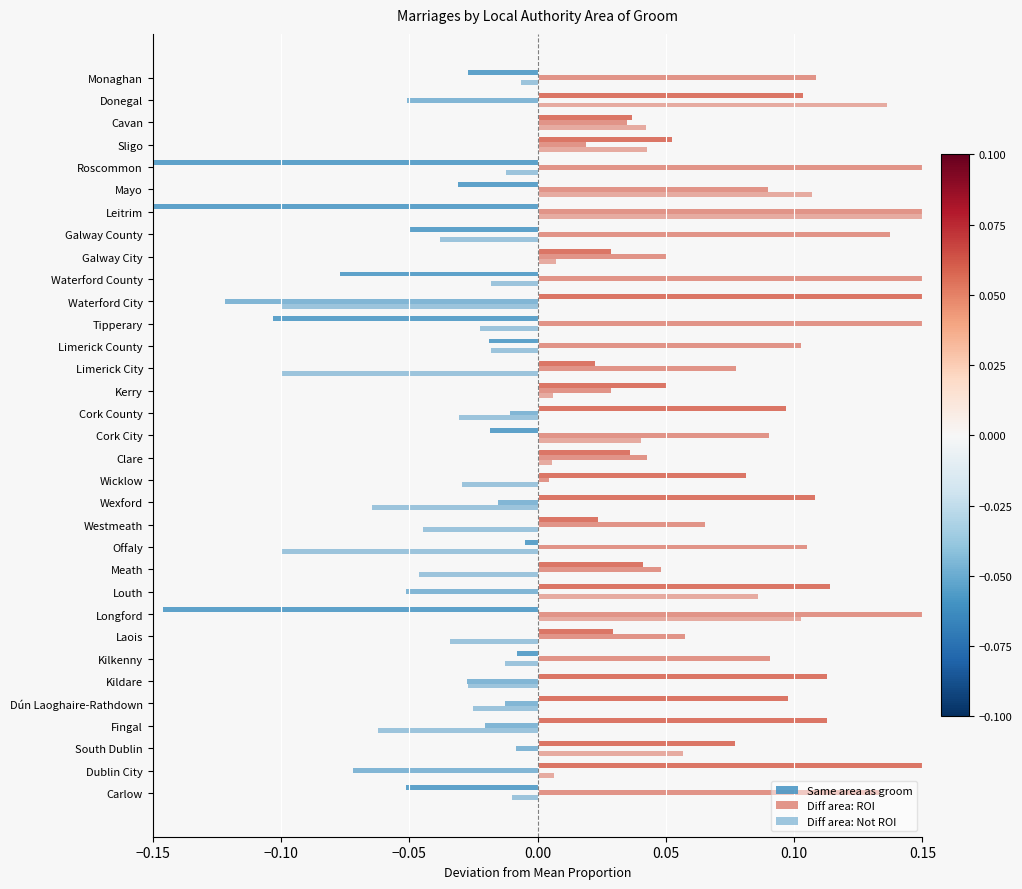

Is the value of Same area as groom at Kilkenny greater than the value of Diff area: Not ROI at Kilkenny?

Yes